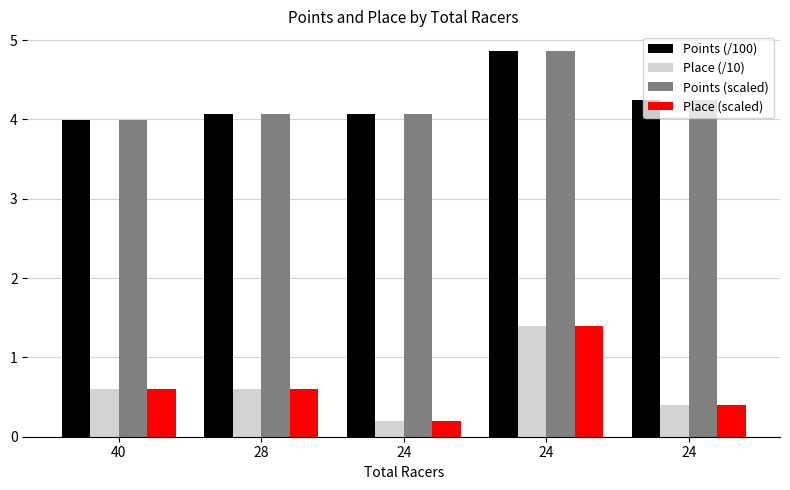

Reading right to left, what are all the values shown in this chart?

Points (/100): 4.2	4.9	4.1	4.1	4.0
Place (/10): 0.4	1.4	0.2	0.6	0.6
Points (scaled): 4.2	4.9	4.1	4.1	4.0
Place (scaled): 0.4	1.4	0.2	0.6	0.6